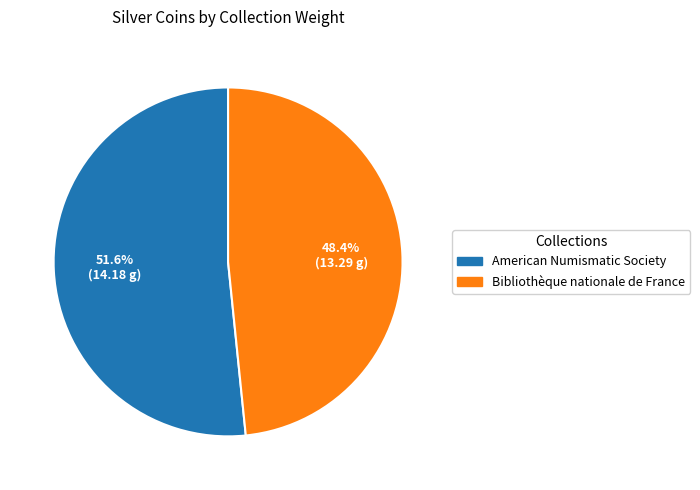

To the nearest percent, what percentage of the pie is Bibliothèque nationale de France?

48%